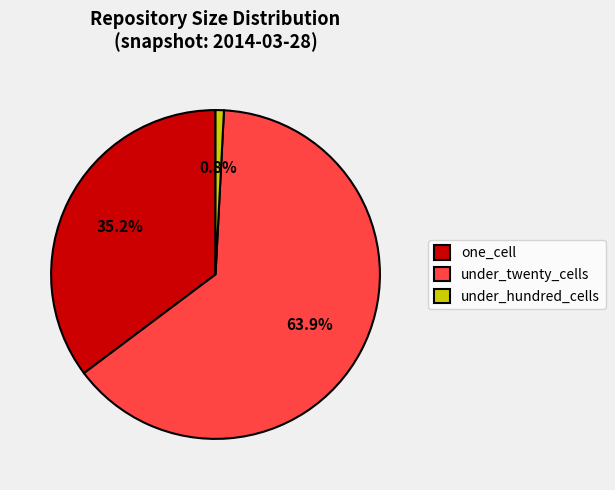

How many segments does this pie chart have?

3